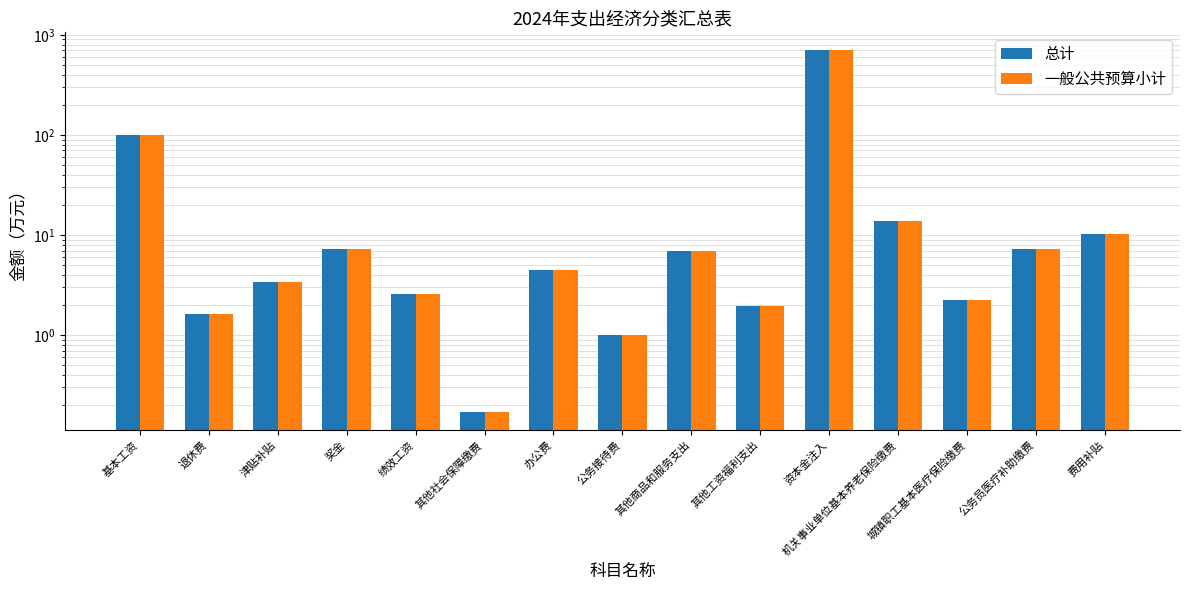

What is the average value of the 总计 series?

57.6